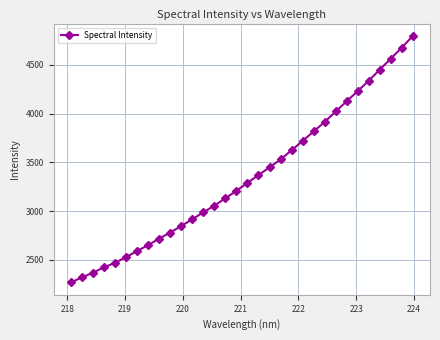

What is the value of the 2nd point from the left?

2319.5